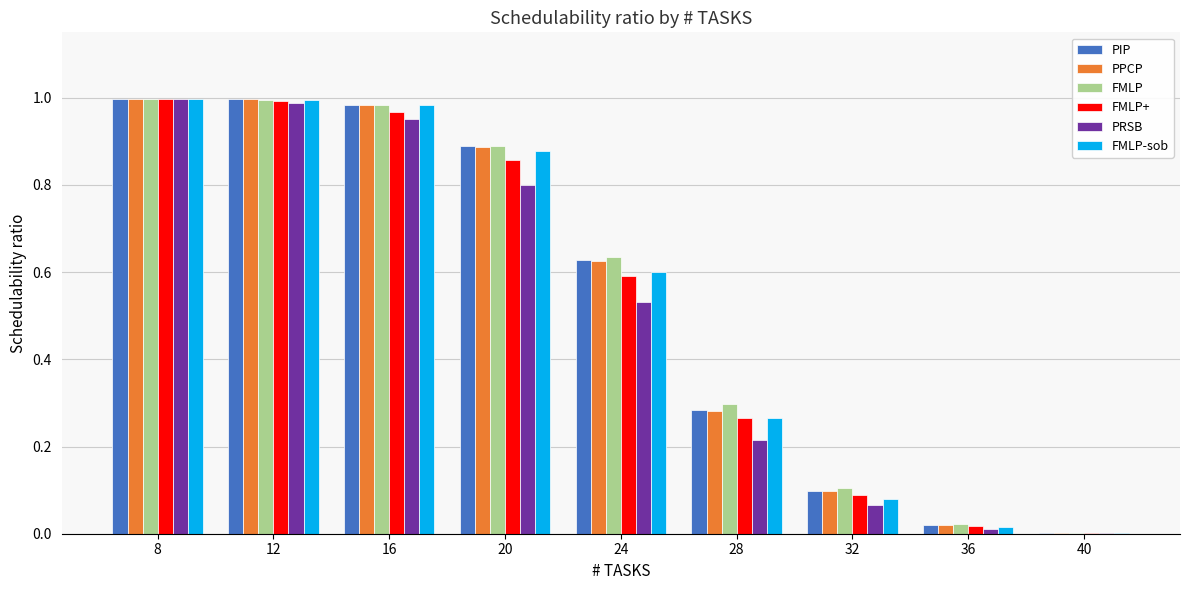

Is it true that FMLP-sob equals 0.6 at 24?

True